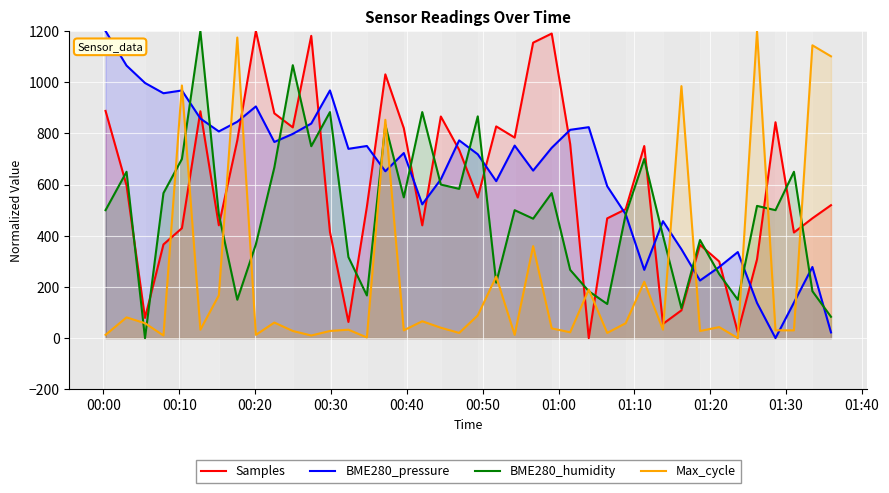

What is the value of the Samples point at the 7th from the left?

440.8